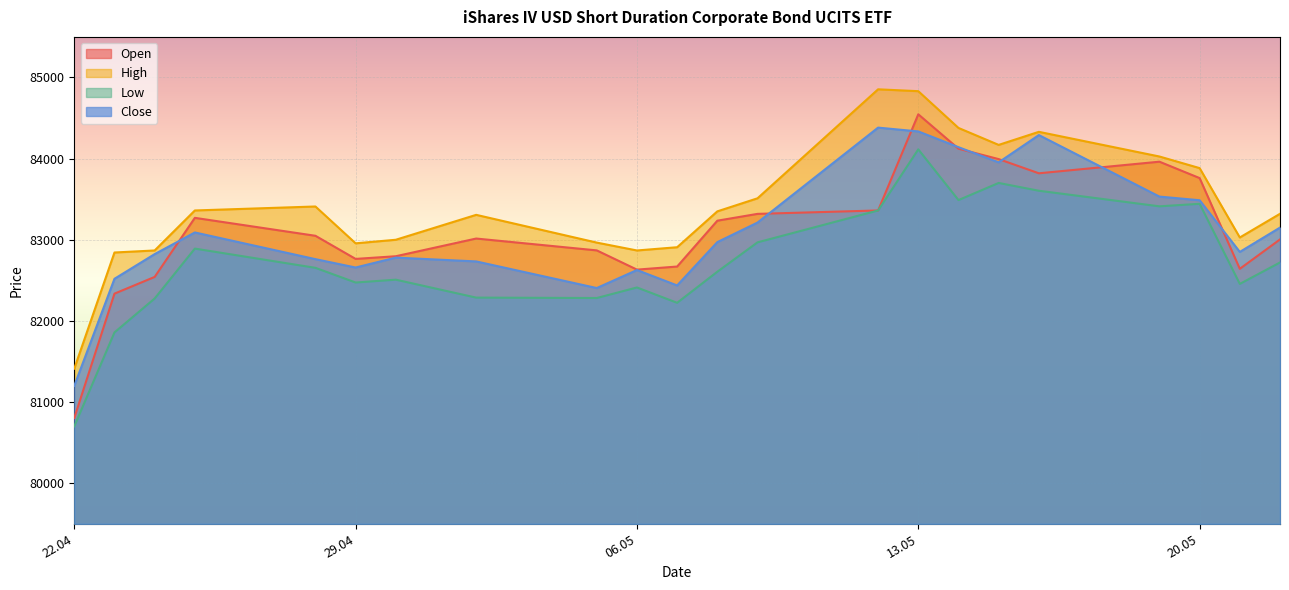

What is the smallest value displayed?

80700